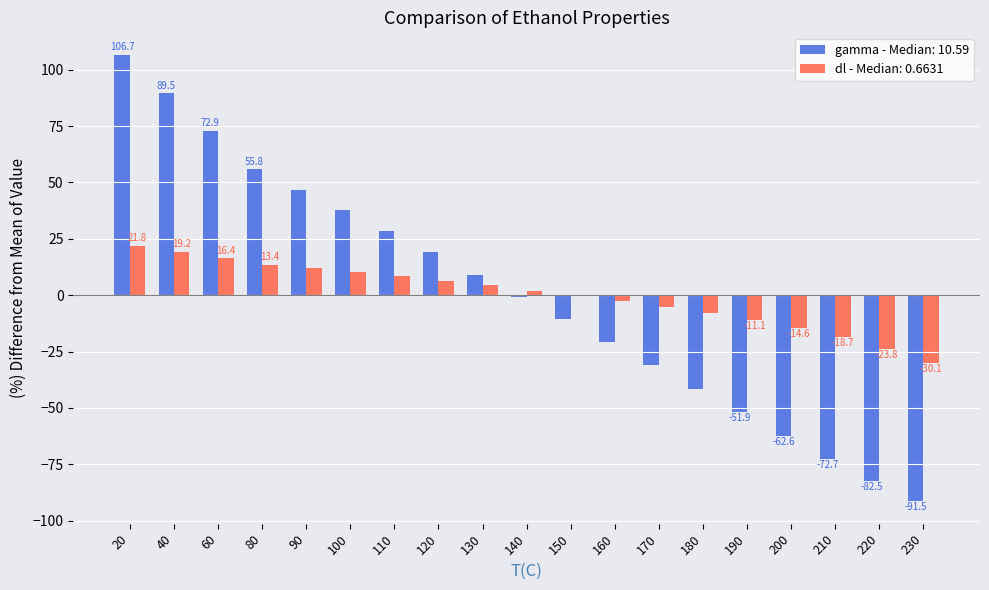

What is the sum of the dl - Median: 0.6631 values at 120 and 100?

16.7